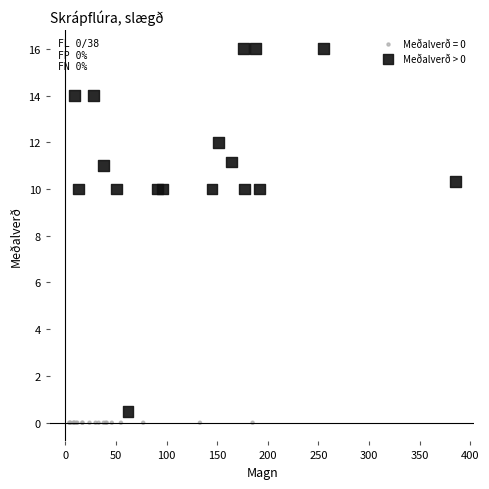

Which series reaches the maximum Y coordinate?

Meðalverð > 0